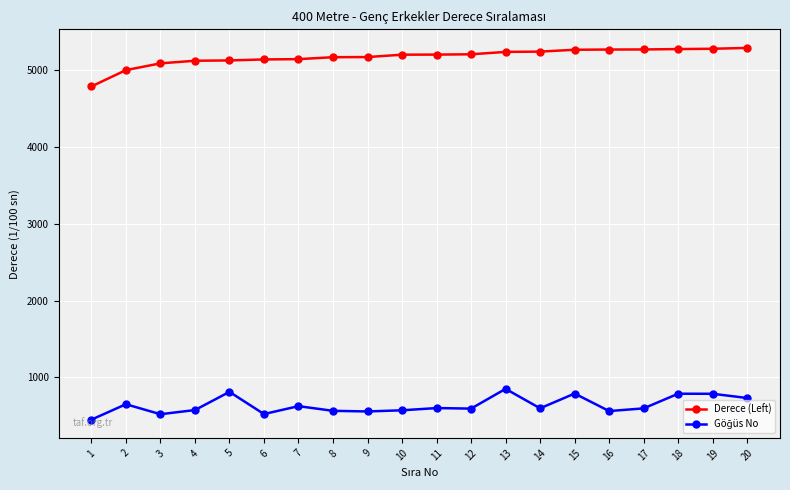

What is the total value across all series at 13?

6089